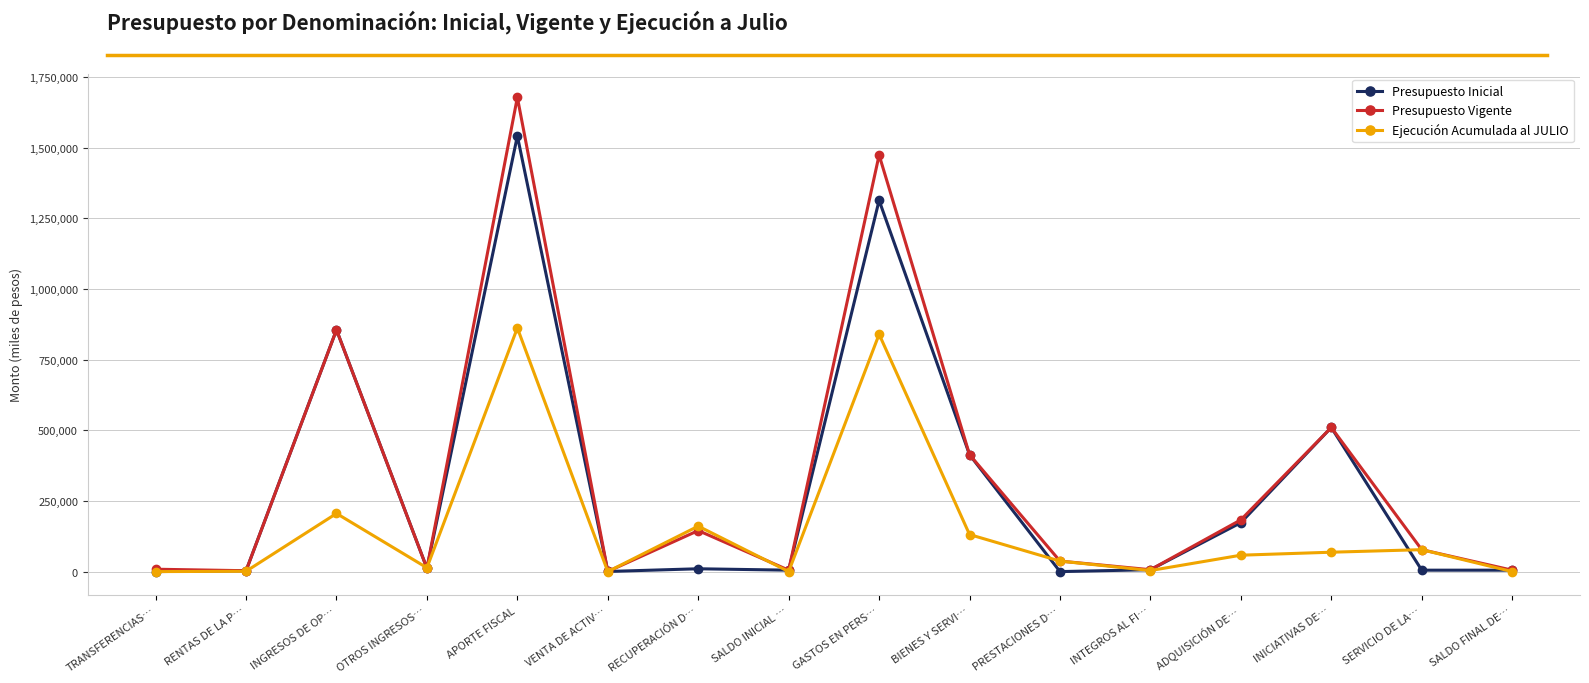

What is the label of the 11th point from the right?

VENTA DE ACTIV…